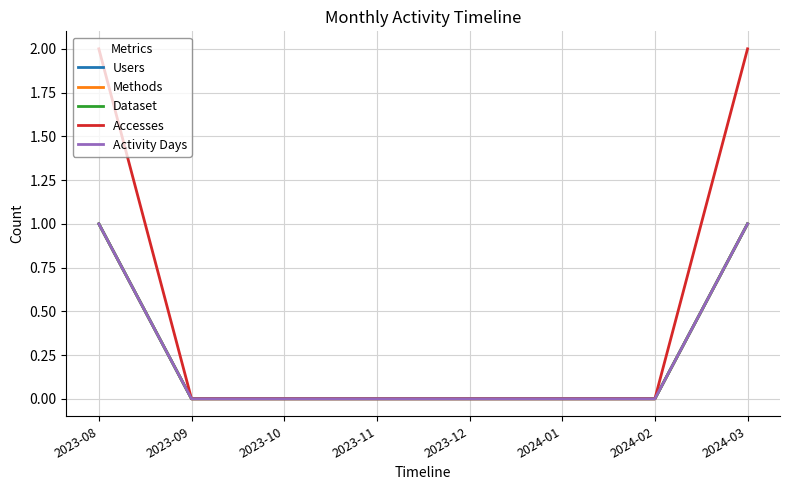

At how many categories does at least one series exceed 1?

2